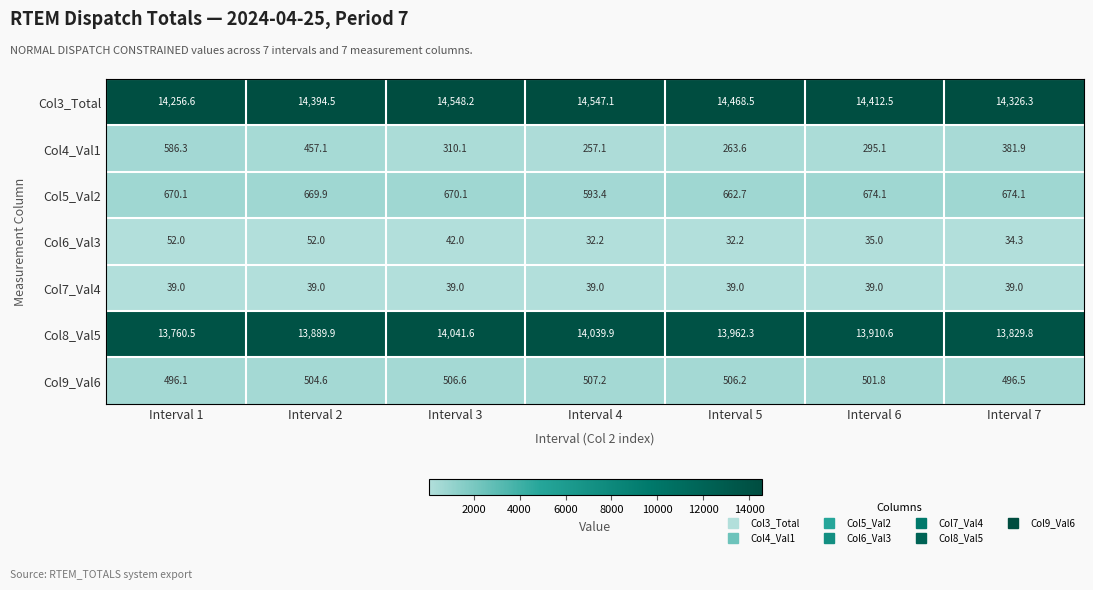

What is the maximum value shown in the chart?

14548.2